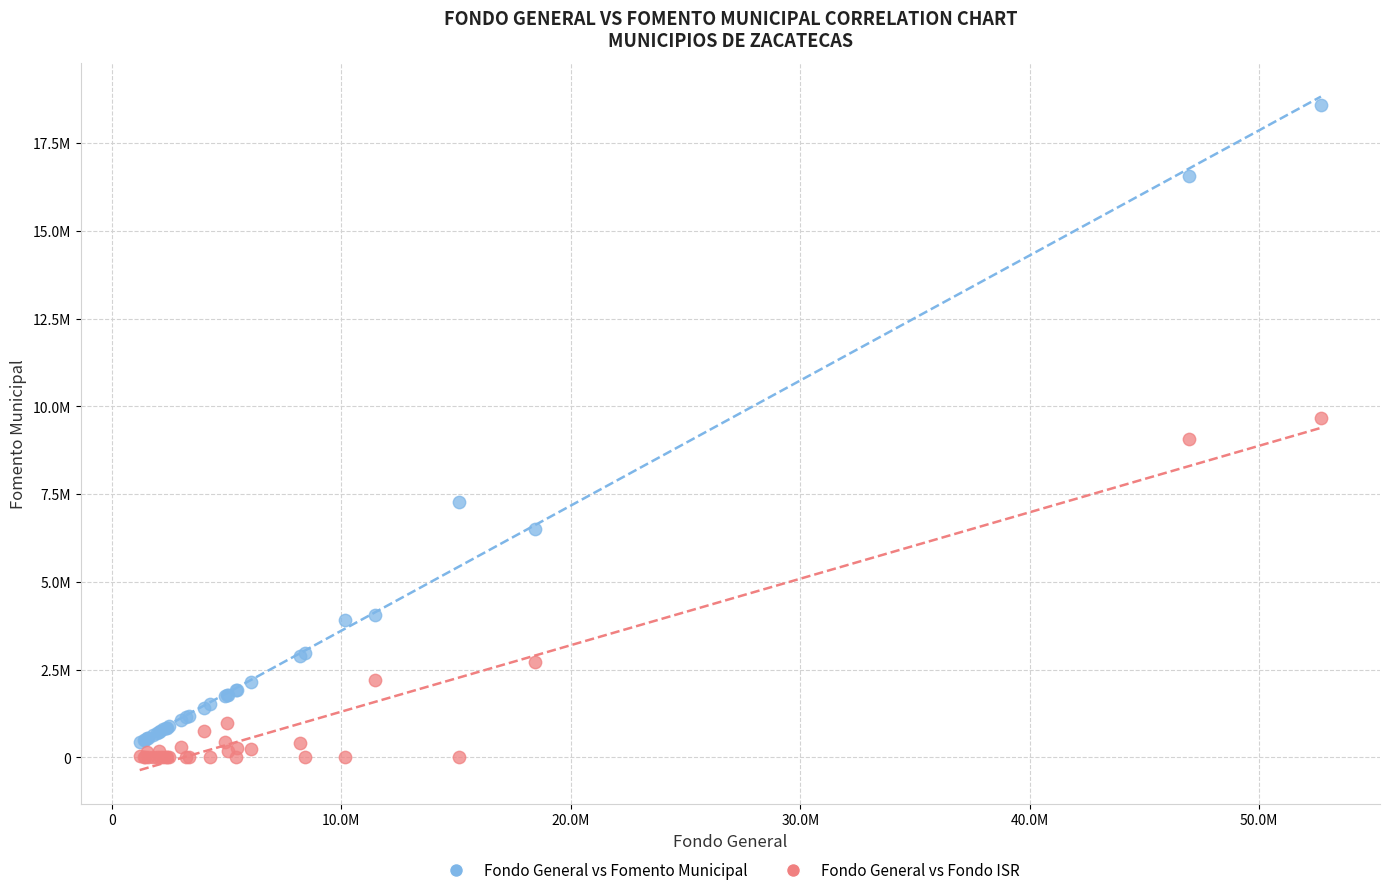

What are all the series names shown in the legend?

Fondo General vs Fomento Municipal, Fondo General vs Fondo ISR